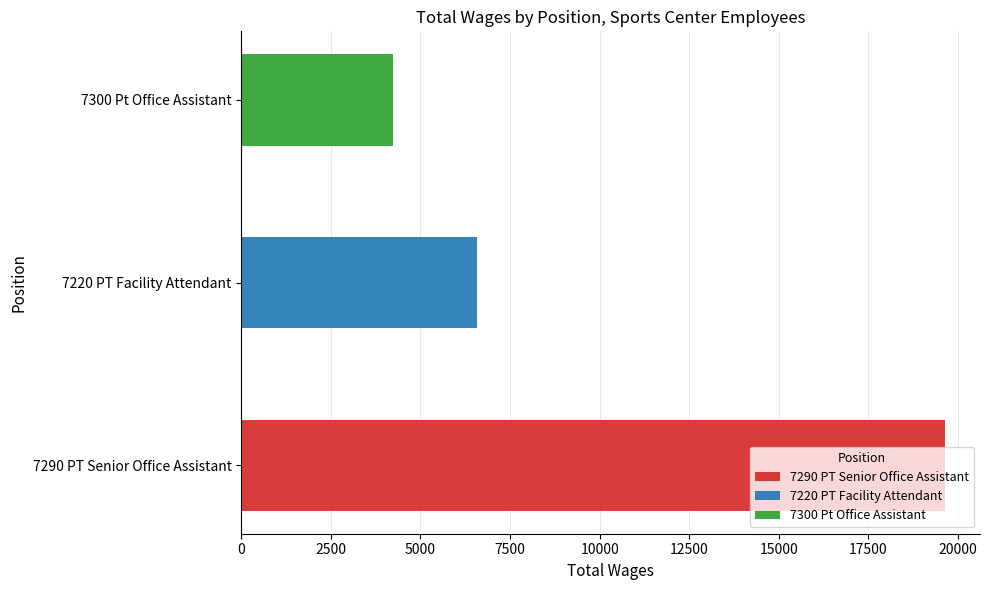

What is the difference between the values at 7290 PT Senior Office Assistant and 7220 PT Facility Attendant?

13050